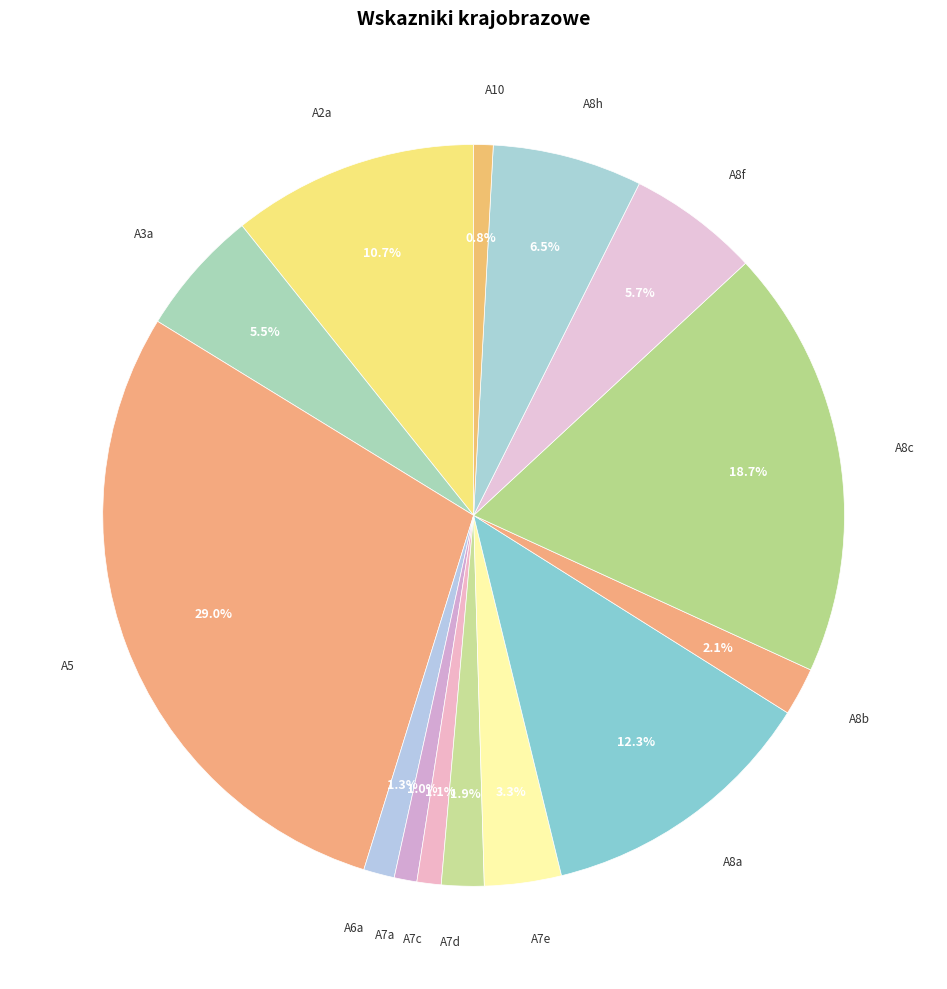

Which has a higher value, A8b or A3a?

A3a